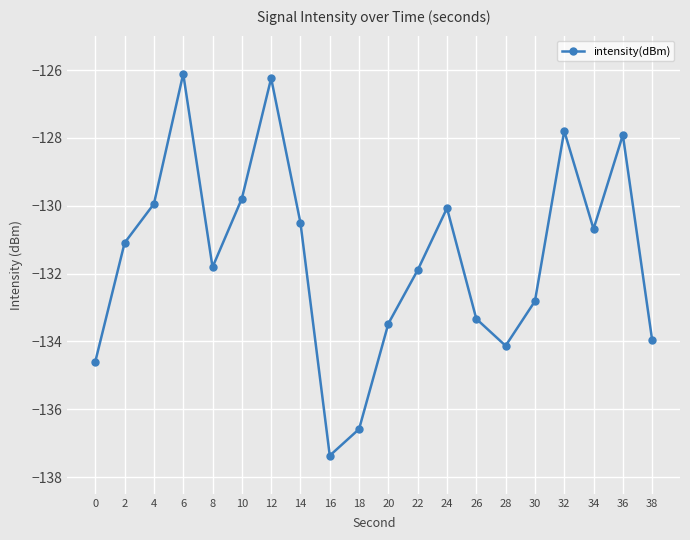

Which category has the lowest value across all series?

16